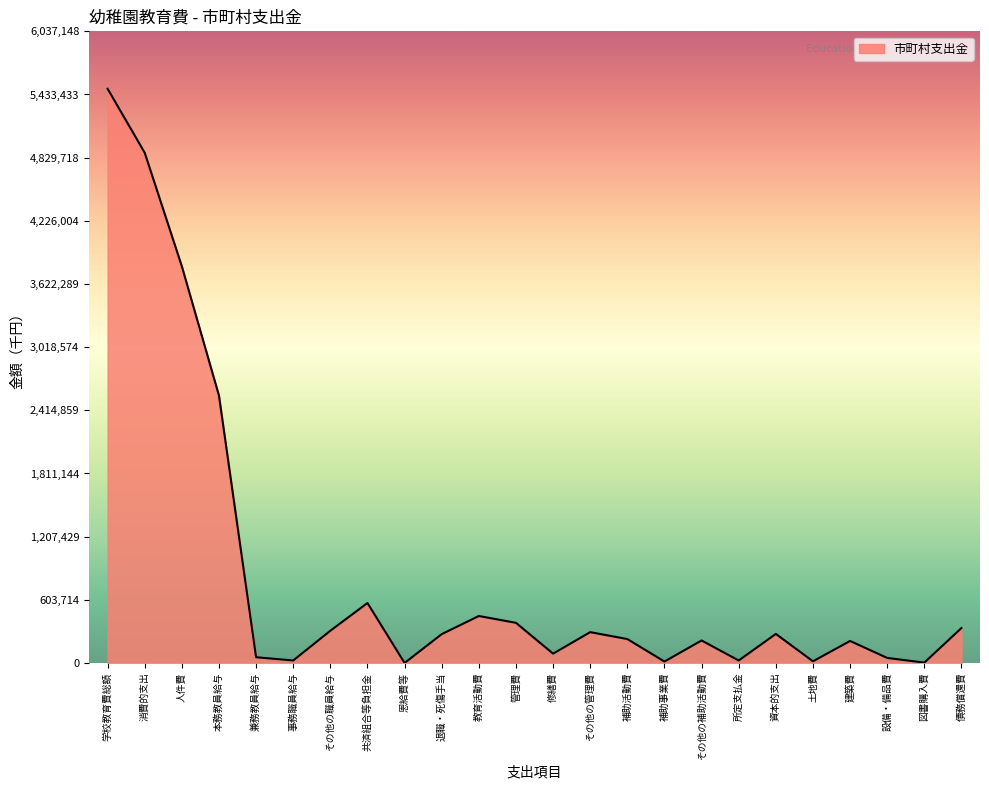

Is it true that the value at 学校教育費総額 is 8501529?

False